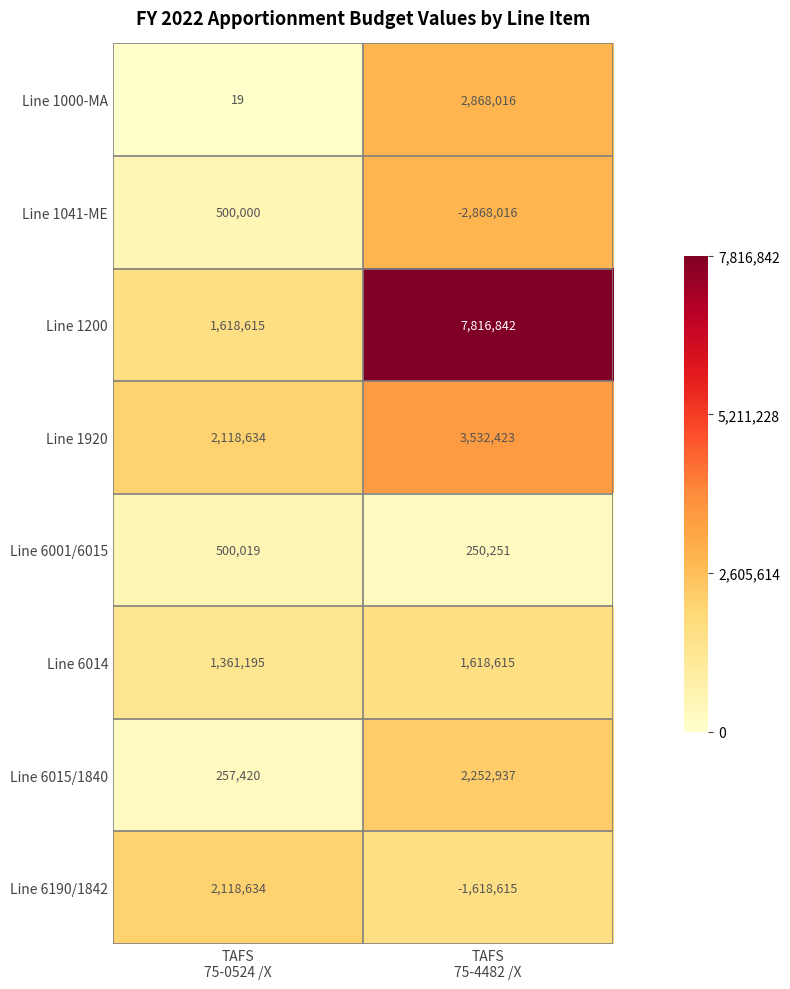

Which series has the largest range (max minus min)?

Line 1200